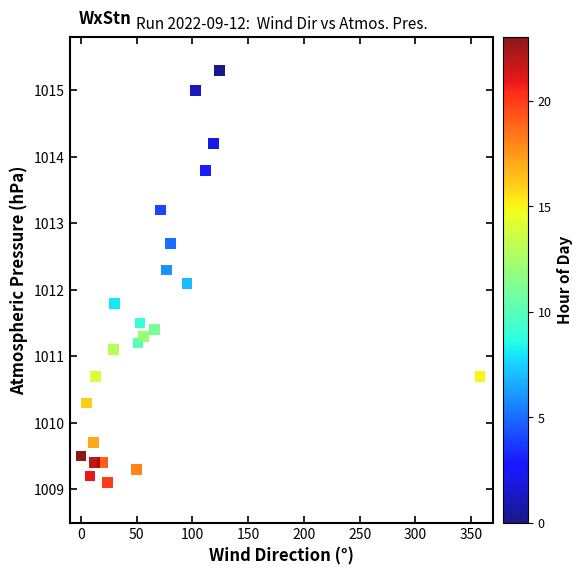

What is the range of X values (max minus min)?

358.0